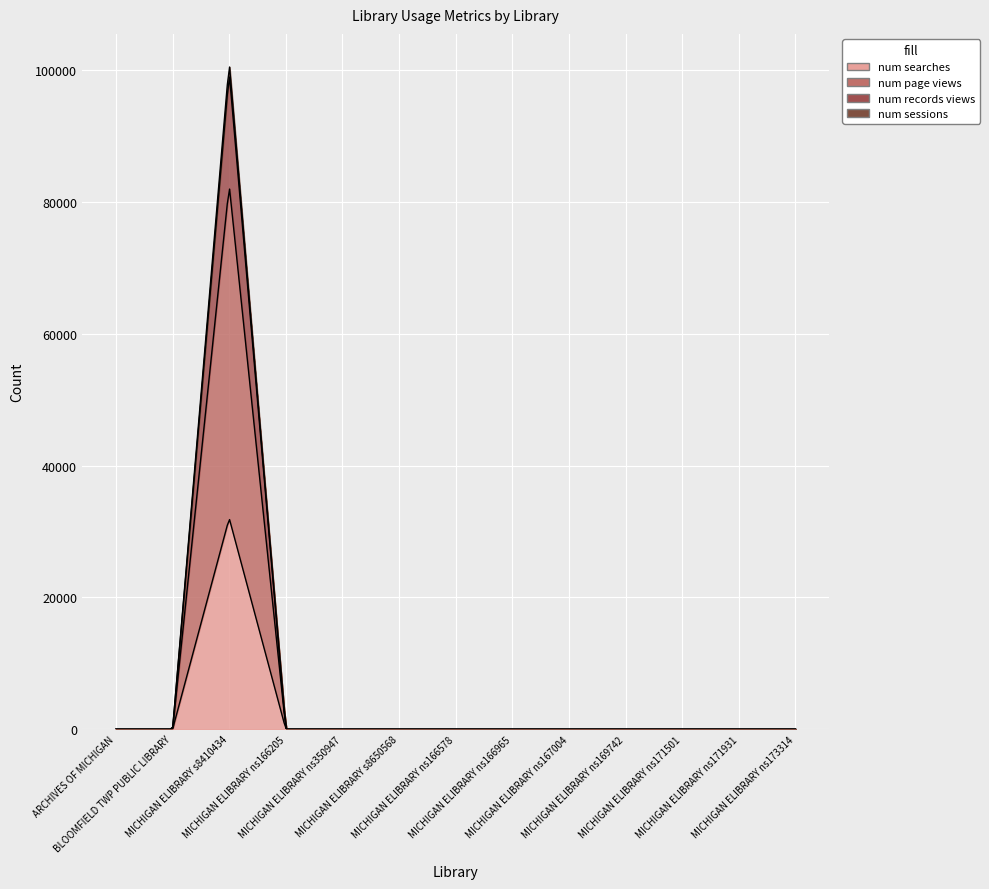

What position from the left is MICHIGAN ELIBRARY ns173314?

13